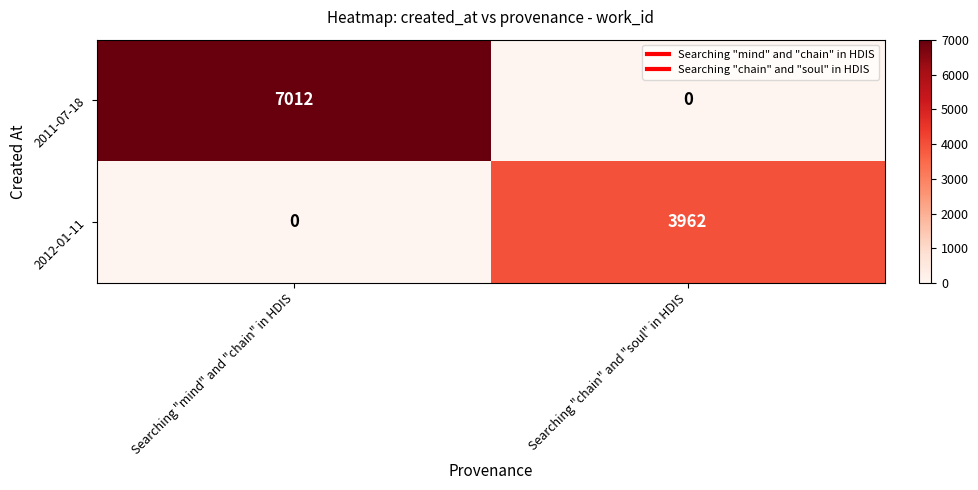

The 2011-07-18 series shows 9210 at Searching "mind" and "chain" in HDIS. True or false?

False